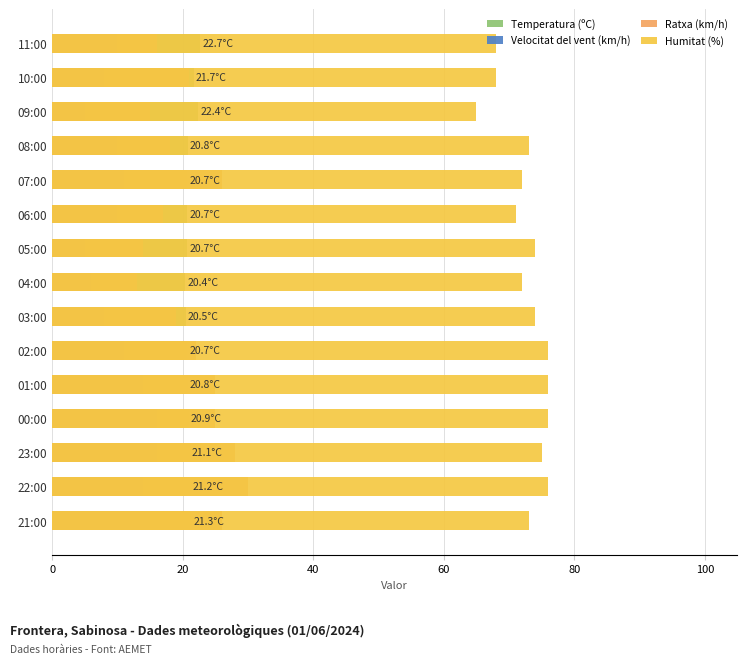

How many bars are there in total?

60